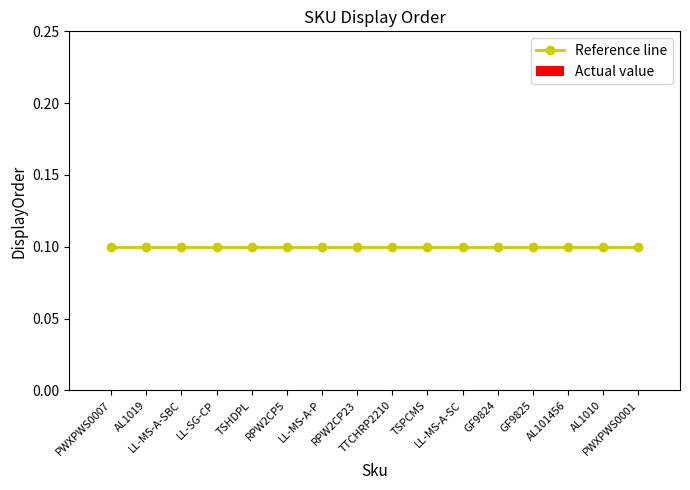

List the series in order of their overall mean, highest first.

Reference line, Actual value